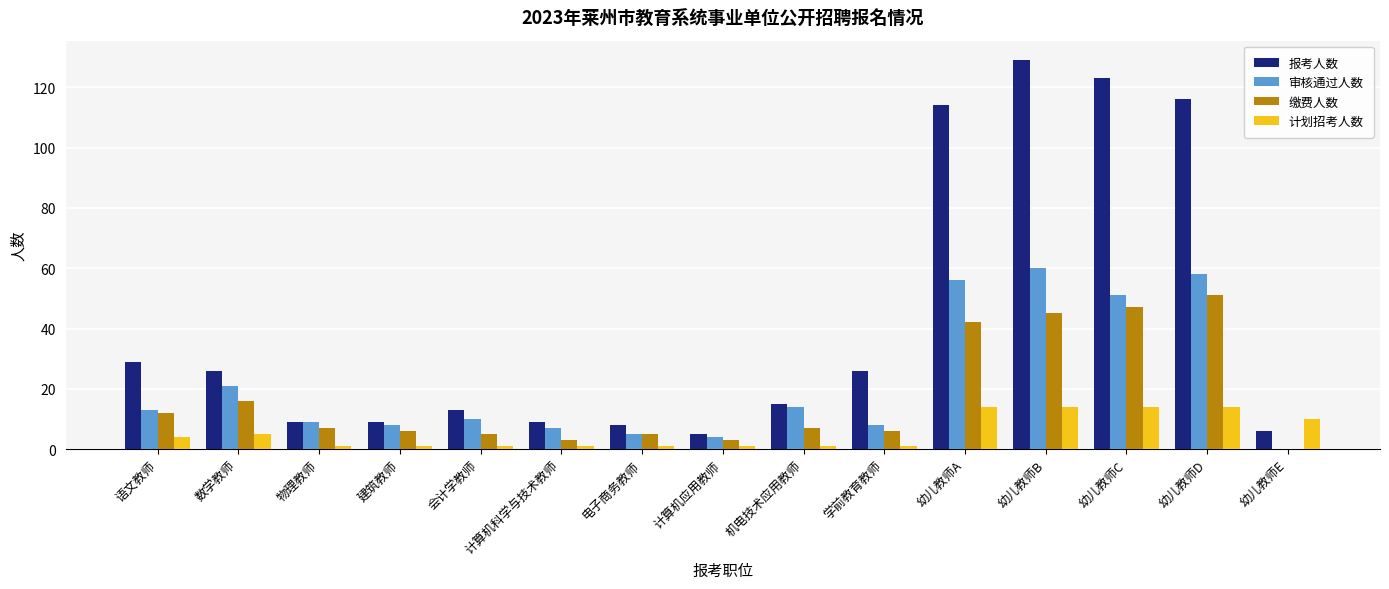

What is the sum of the 缴费人数 values at 计算机应用教师 and 机电技术应用教师?

10